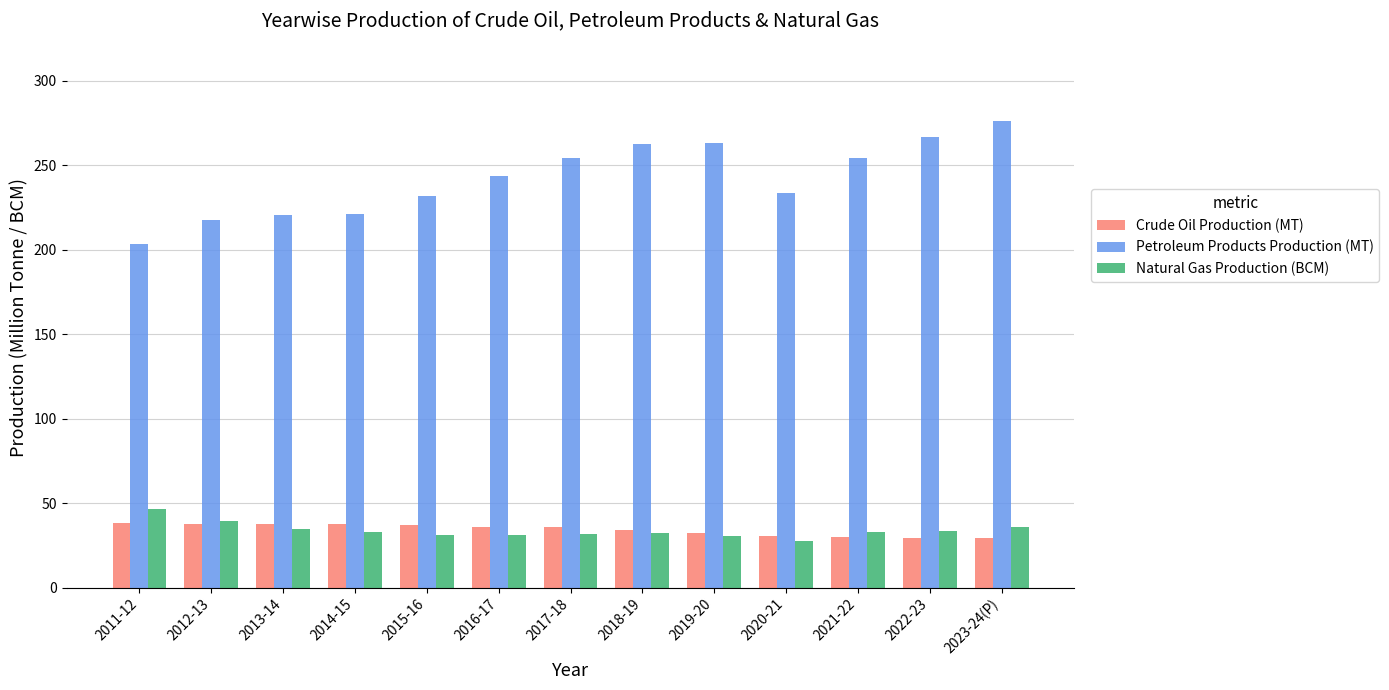

What position from the left is 2015-16?

5